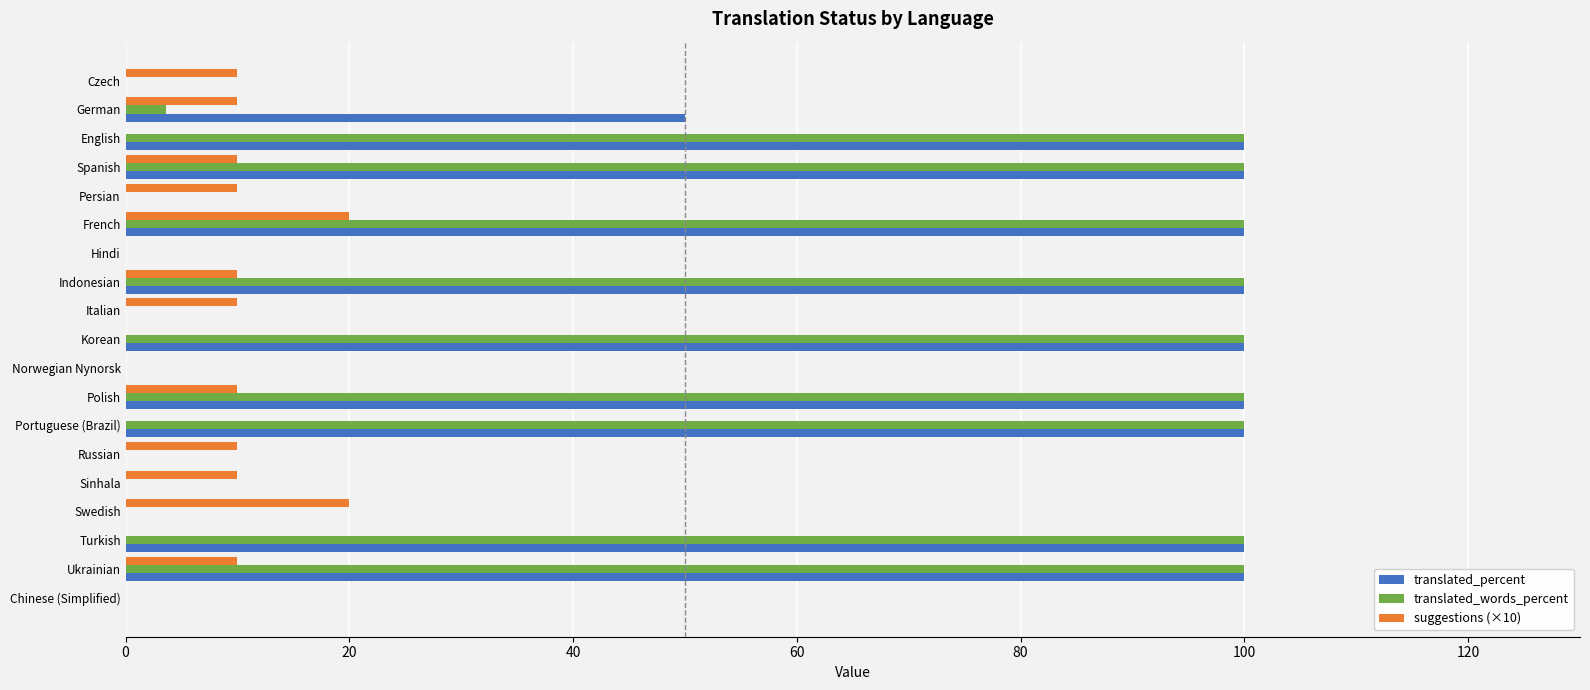

The value of suggestions (×10) at Swedish is 12.3. True or false?

False